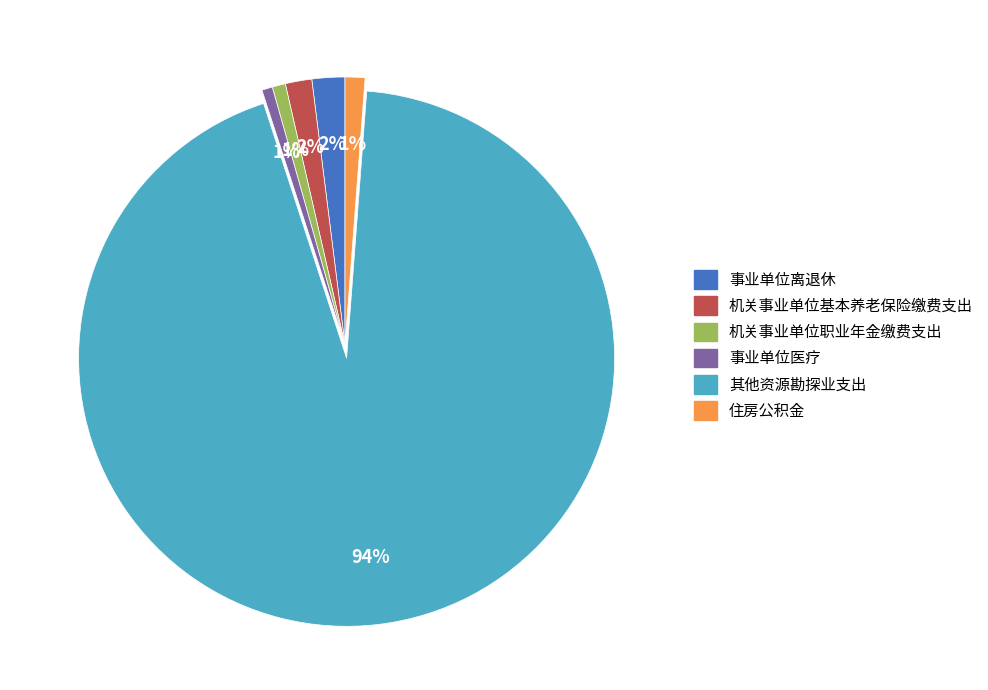

To the nearest percent, what percentage of the pie is 机关事业单位职业年金缴费支出?

1%